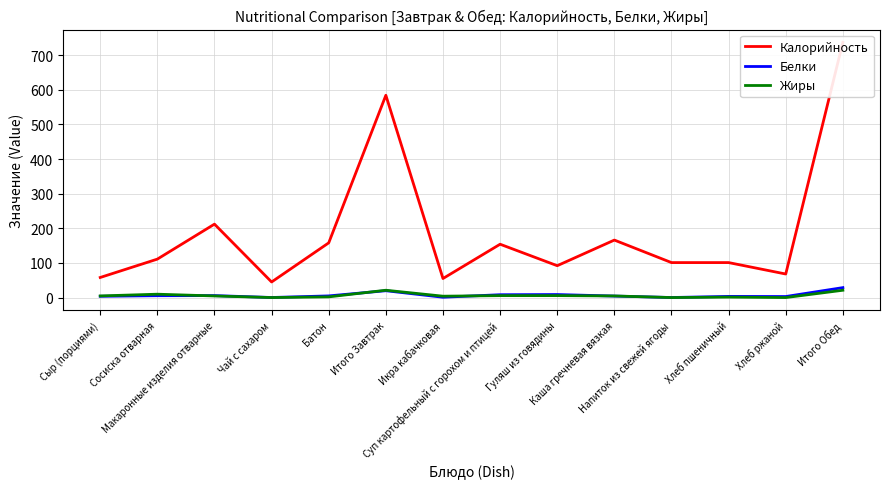

Rank the categories by Белки value from highest to lowest.

Итого Обед, Итого Завтрак, Гуляш из говядины, Суп картофельный с горохом и птицей, Макаронные изделия отварные, Сосиска отварная, Батон, Каша гречневая вязкая, Сыр (порциями), Хлеб пшеничный, Хлеб ржаной, Икра кабачковая, Чай с сахаром, Напиток из свежей ягоды